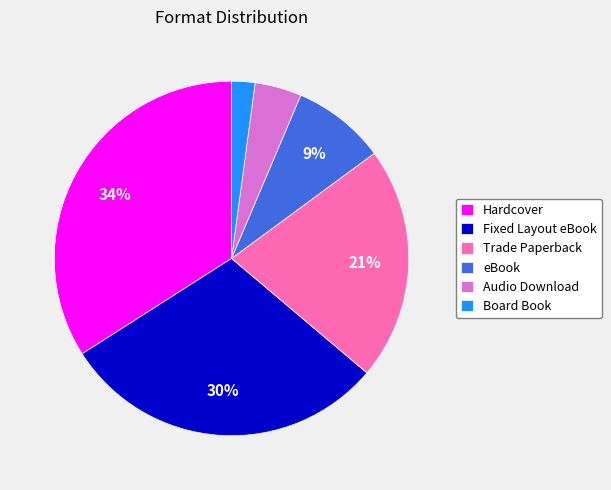

Does any single category account for the majority?

No